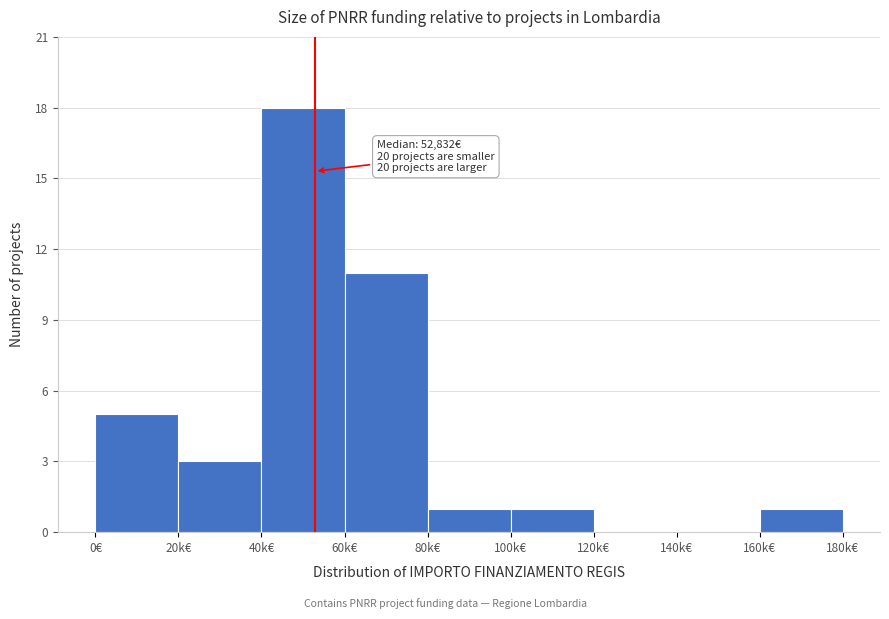

Reading right to left, extract all data points from this chart.

160k€=1	140k€=0	120k€=0	100k€=1	80k€=1	60k€=11	40k€=18	20k€=3	0€=5